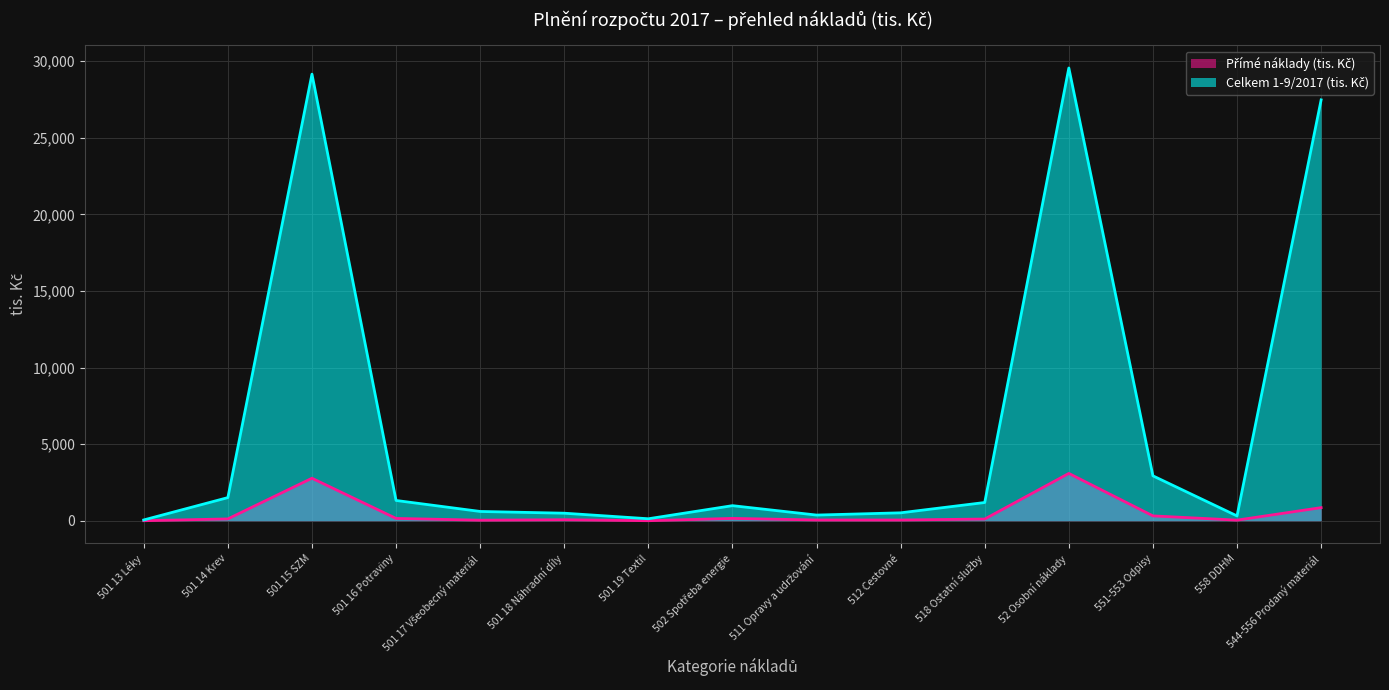

At which category is the sum across all series the highest?

52 Osobní náklady